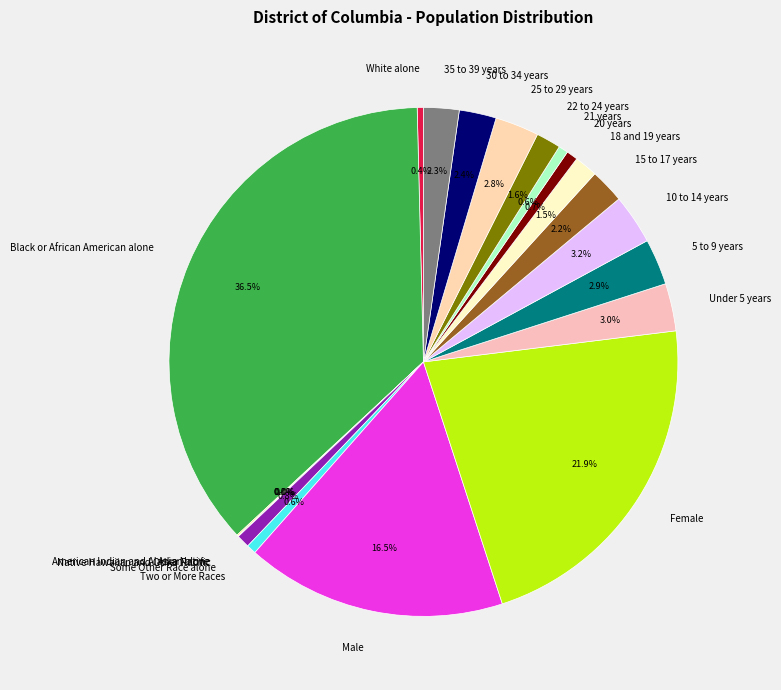

To the nearest percent, what percentage of the pie is 5 to 9 years?

3%